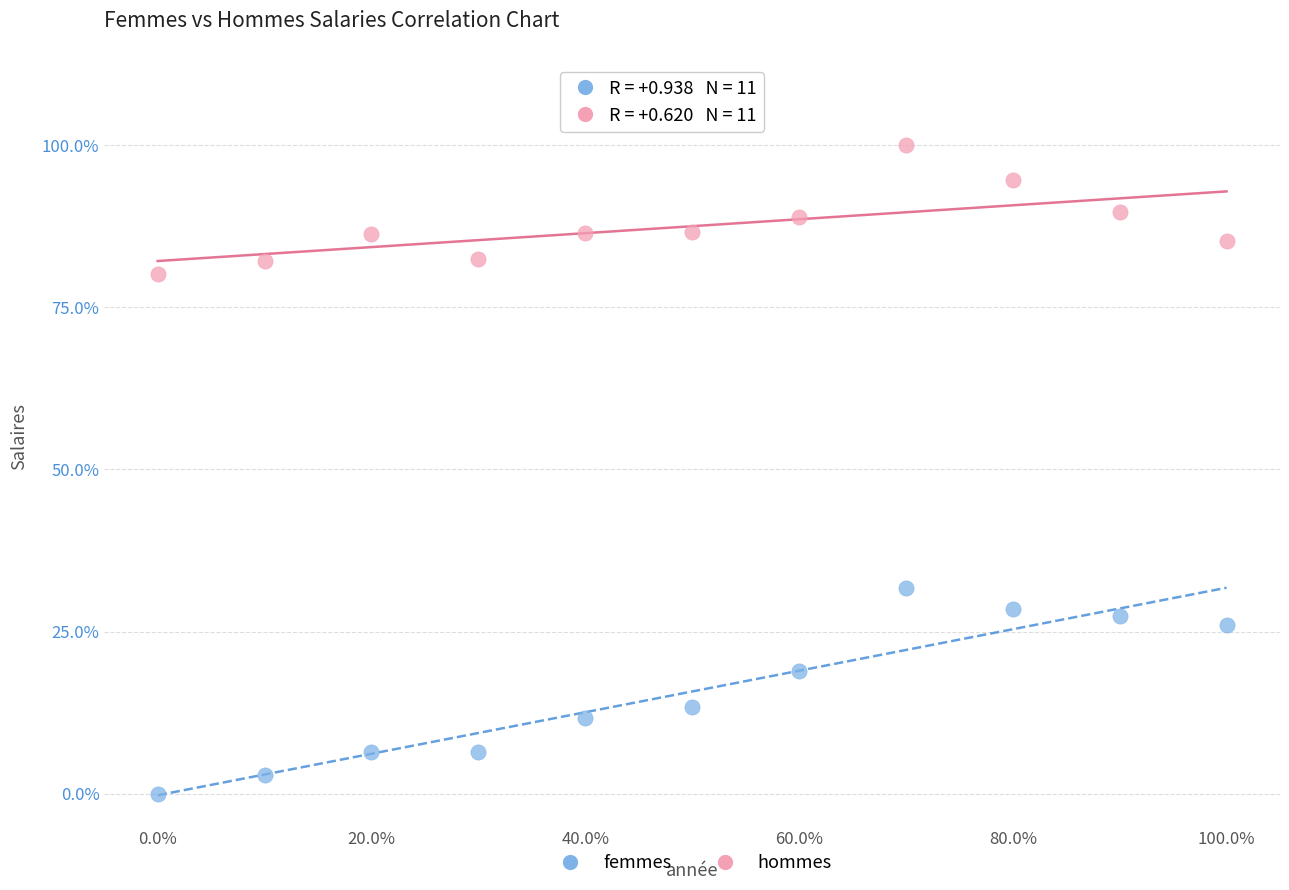

Which series contains the highest Y value?

hommes